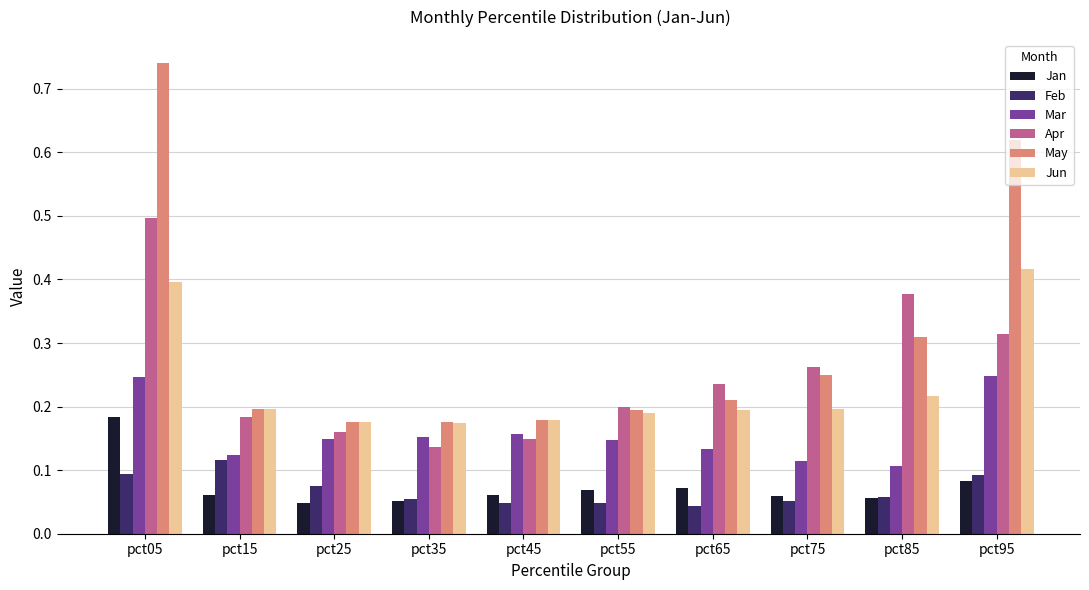

Which series has the largest total across all categories?

May